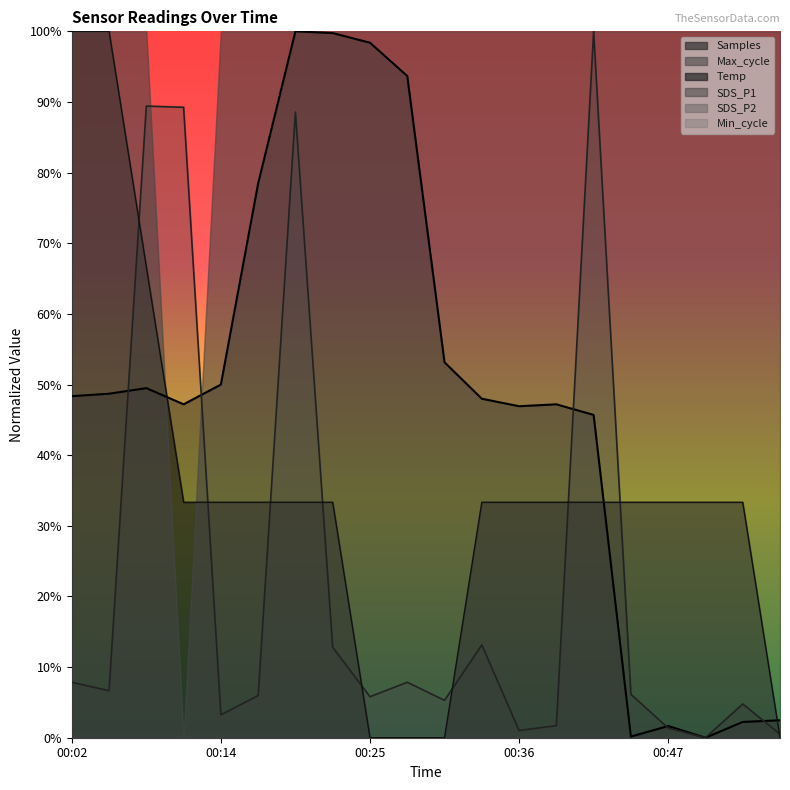

Which series changed the most between 00:19 and 00:56?

Samples